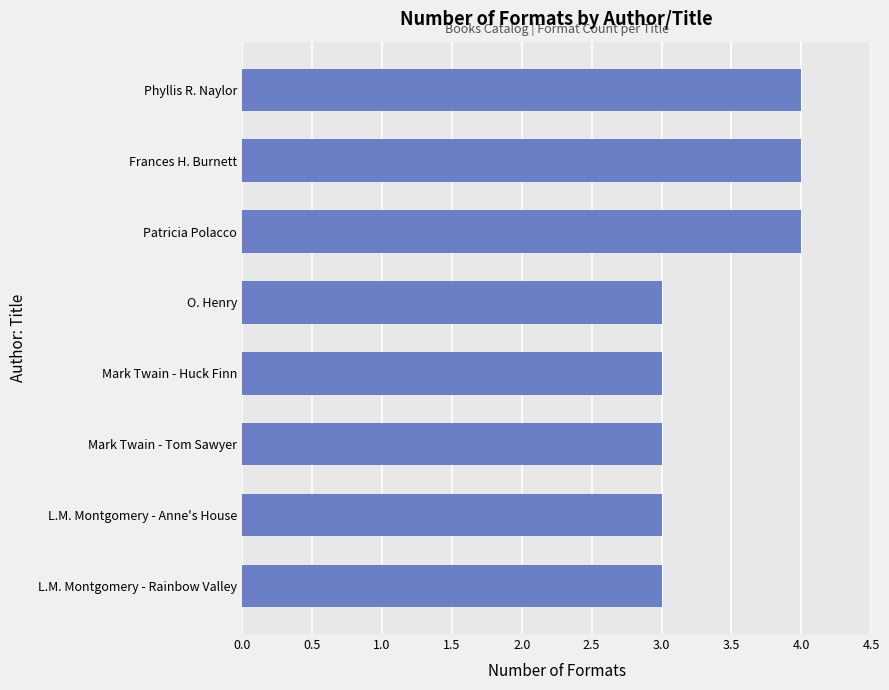

What is the ratio of the value at Patricia Polacco to the value at Mark Twain - Huck Finn?

1.3